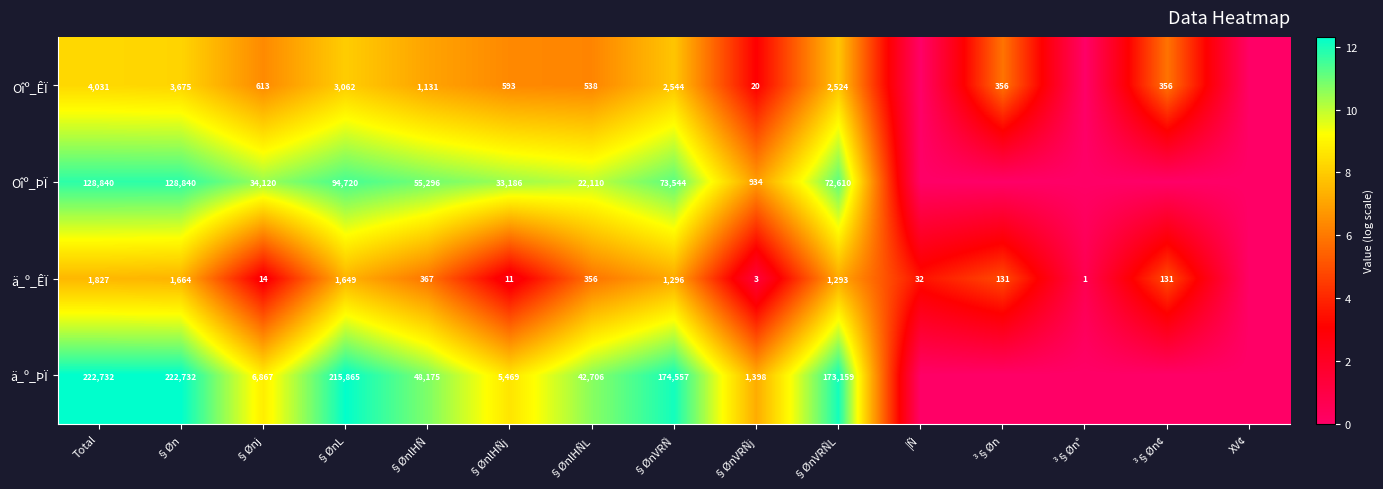

Which series changed the most between §ØnL and §ØnlHÑj?

ä_º_ÞÏ